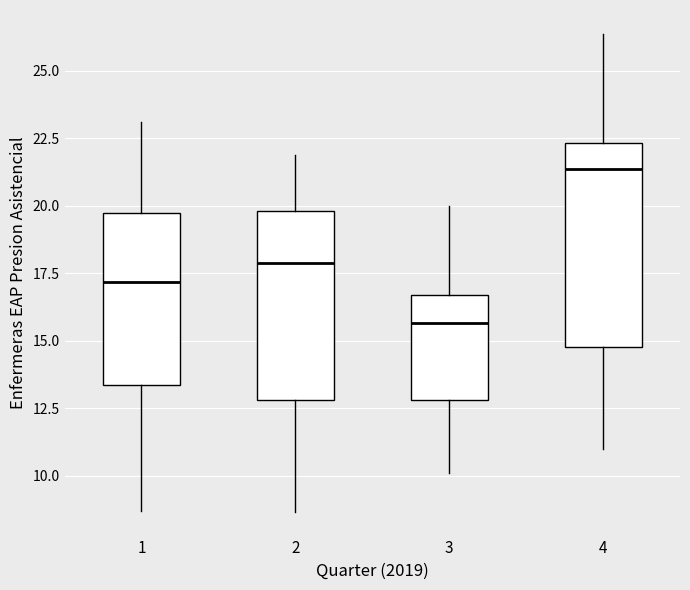

Comparing the boxes themselves (not the whiskers), which one is the tallest?

4